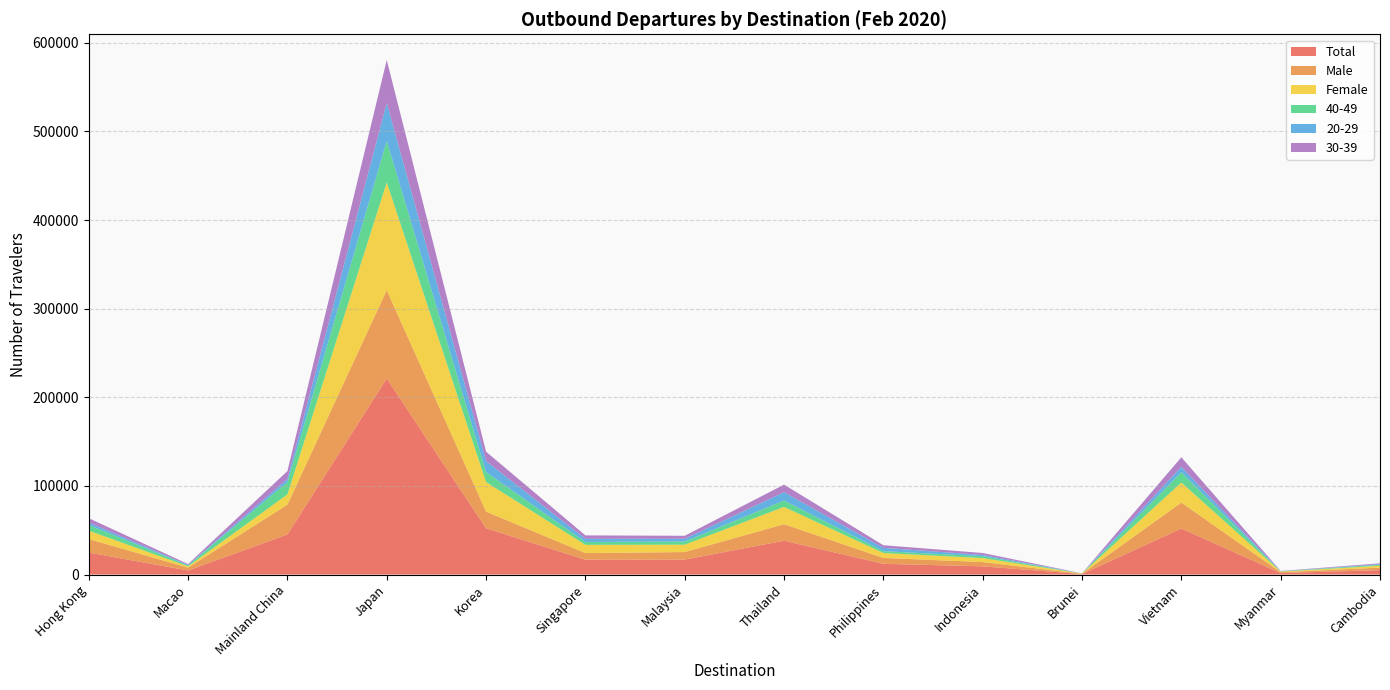

Reading left to right, transcribe all the data shown in this chart.

Total: Hong Kong=24763	Macao=4595	Mainland China=45232	Japan=221264	Korea=52213	Singapore=16756	Malaysia=16851	Thailand=38164	Philippines=12133	Indonesia=9272	Brunei=582	Vietnam=51918	Myanmar=1652	Cambodia=4970
Male: Hong Kong=15226	Macao=3178	Mainland China=33623	Japan=99607	Korea=18814	Singapore=7450	Malaysia=8513	Thailand=18618	Philippines=6608	Indonesia=4777	Brunei=269	Vietnam=29286	Myanmar=984	Cambodia=2848
Female: Hong Kong=9537	Macao=1417	Mainland China=11609	Japan=121657	Korea=33399	Singapore=9306	Malaysia=8338	Thailand=19546	Philippines=5525	Indonesia=4495	Brunei=313	Vietnam=22632	Myanmar=668	Cambodia=2122
40-49: Hong Kong=6380	Macao=1124	Mainland China=13831	Japan=46741	Korea=11192	Singapore=3210	Malaysia=3511	Thailand=7226	Philippines=2093	Indonesia=2122	Brunei=83	Vietnam=11572	Myanmar=304	Cambodia=1098
20-29: Hong Kong=2869	Macao=563	Mainland China=3685	Japan=42790	Korea=12436	Singapore=3596	Malaysia=3129	Thailand=9387	Philippines=3769	Indonesia=1473	Brunei=49	Vietnam=6080	Myanmar=146	Cambodia=685
30-39: Hong Kong=4766	Macao=947	Mainland China=8761	Japan=48520	Korea=10542	Singapore=3870	Malaysia=3374	Thailand=8510	Philippines=2933	Indonesia=2169	Brunei=54	Vietnam=10805	Myanmar=274	Cambodia=961